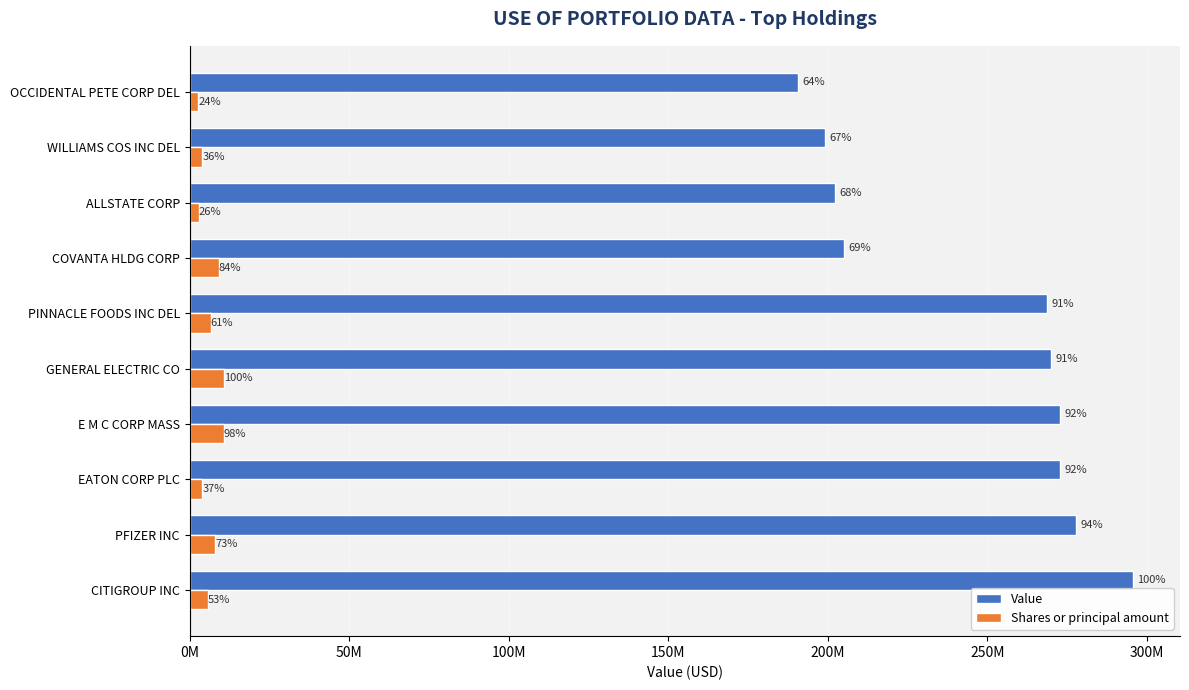

What is the value of the Value bar at the 6th from the left?

268761000